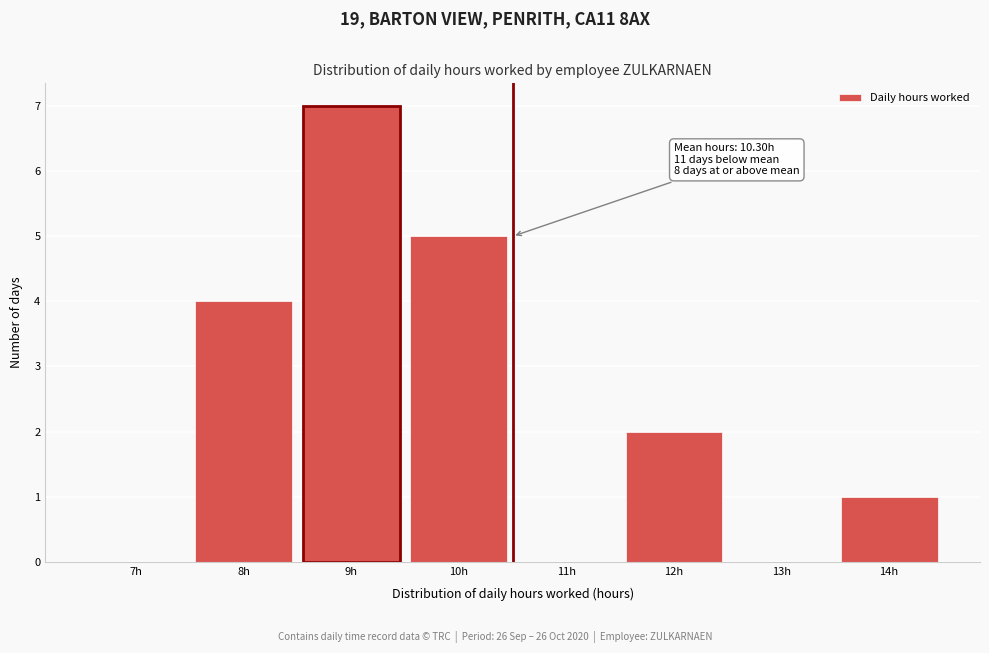

Reading left to right, extract all data points from this chart.

7h=0	8h=4	9h=7	10h=5	11h=0	12h=2	13h=0	14h=1